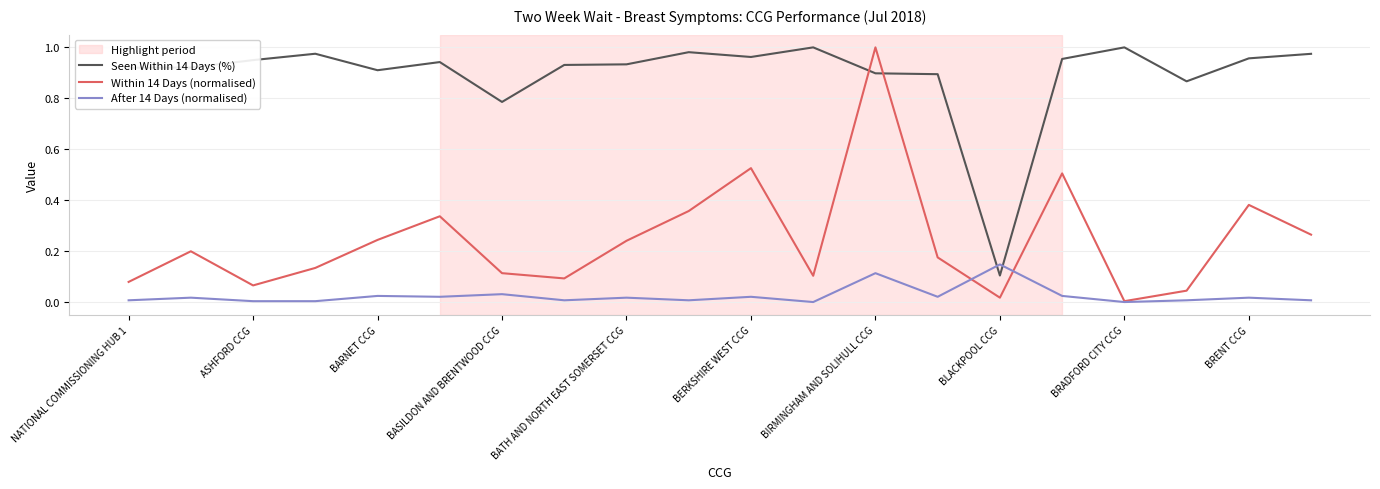

What is the sum of all Seen Within 14 Days (%) values?

17.9